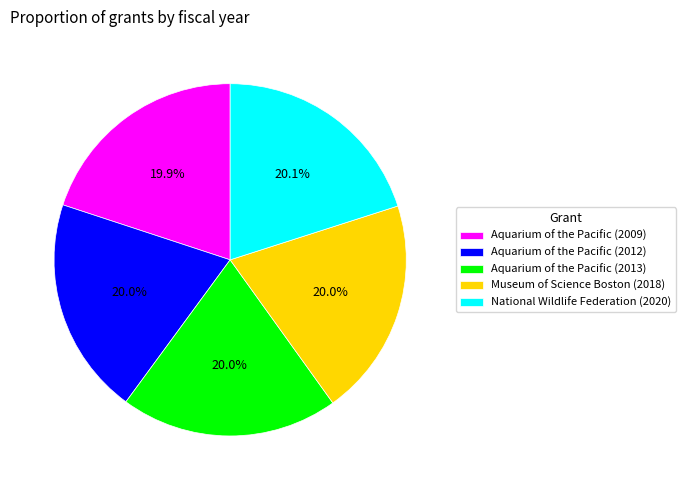

How many slices are in this pie chart?

5